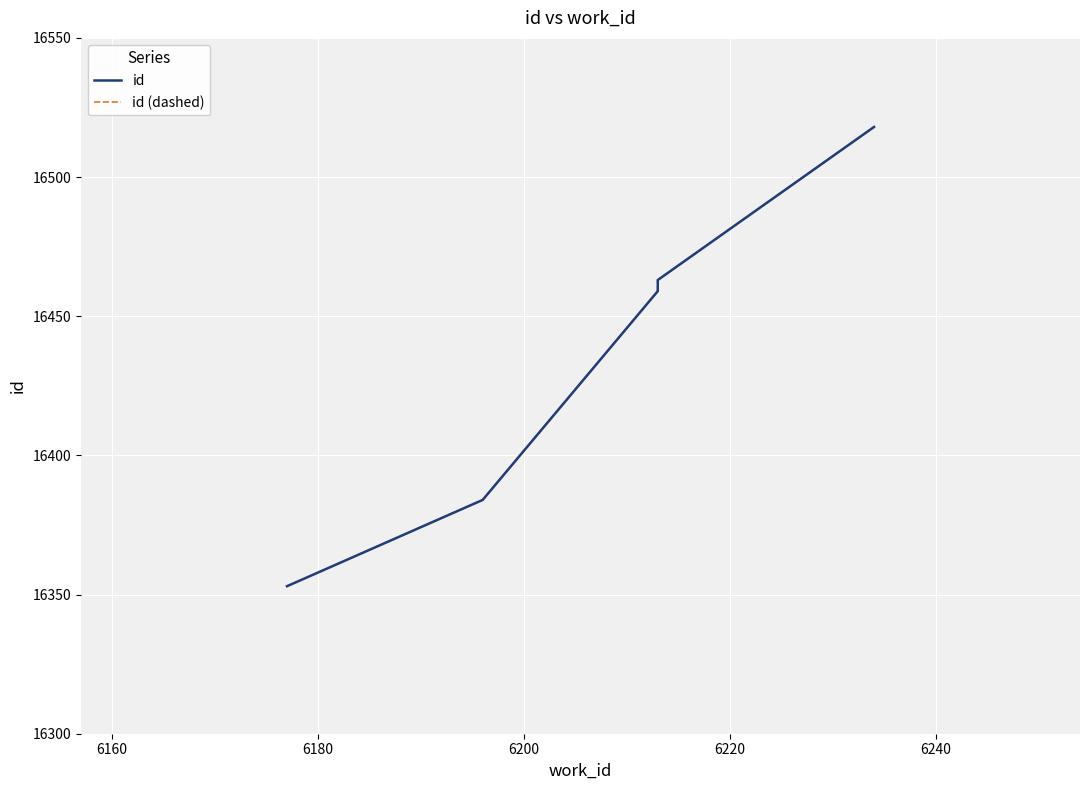

Is the value of id (dashed) at 6200 greater than the value of id at 6180?

Yes